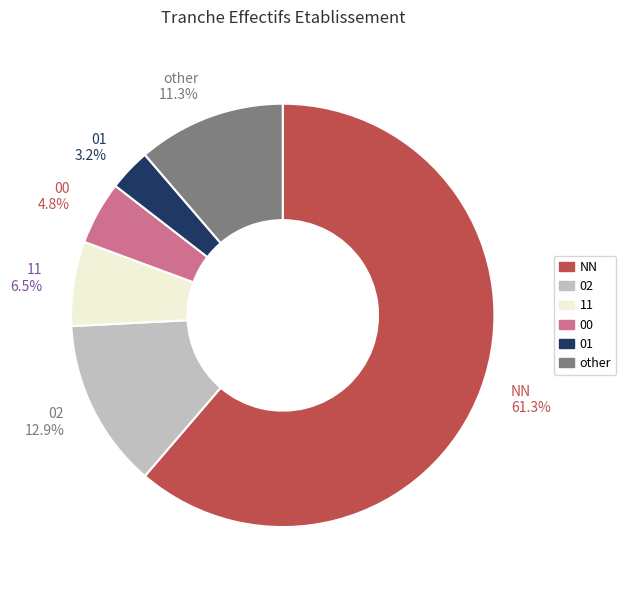

Do 00 and NN together represent more than half of the pie?

Yes